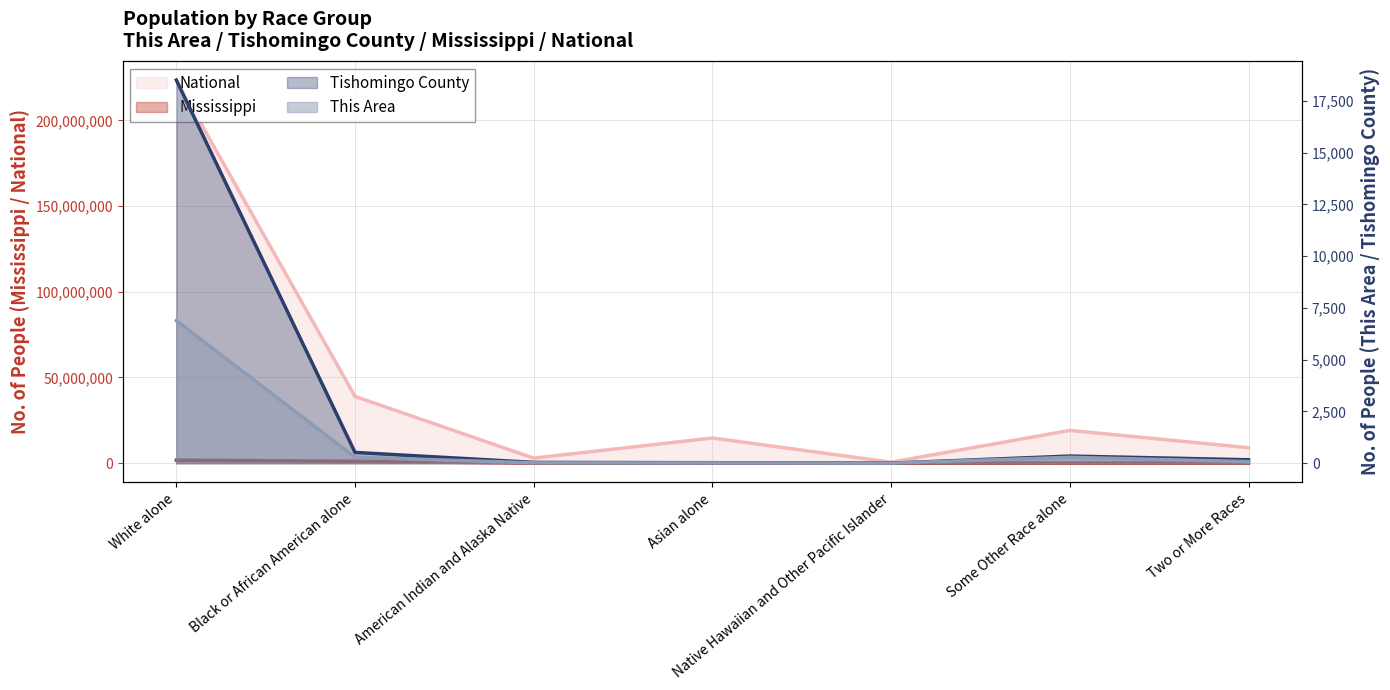

What is the sum of all National values?

308745538